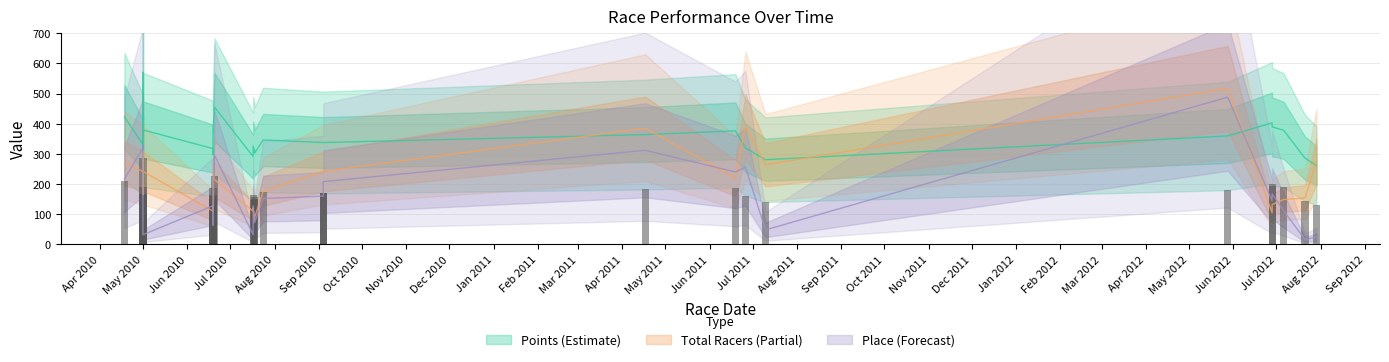

What is the spread (max minus min) of values at 26?

170.9